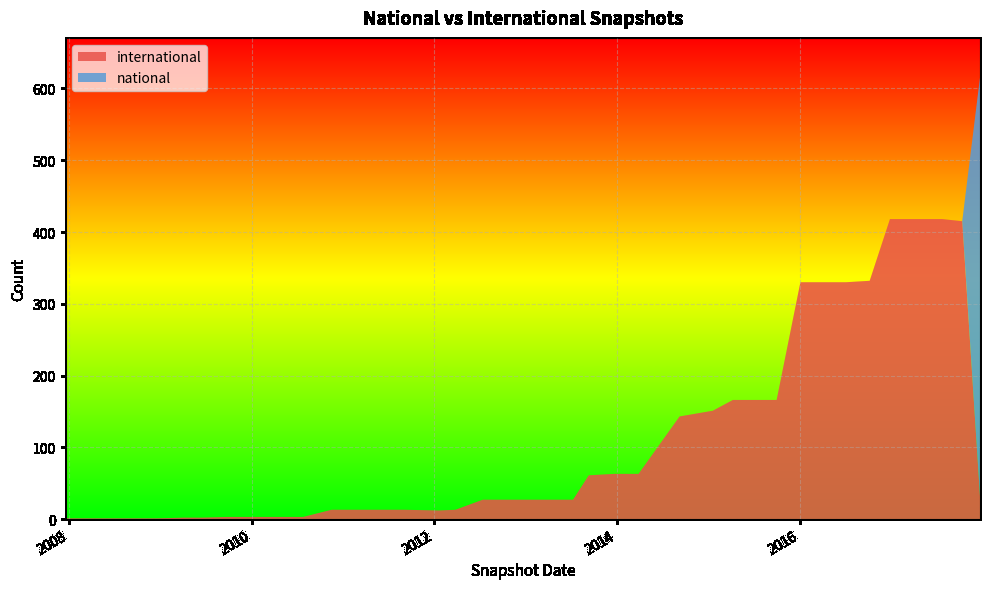

What is the maximum value shown in the chart?

583